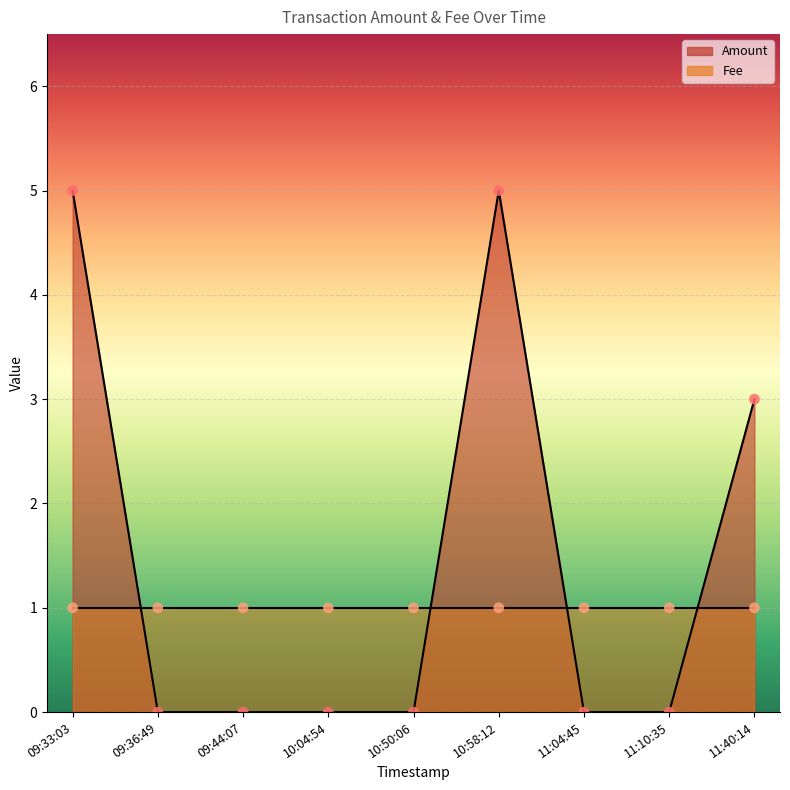

At how many categories does at least one series exceed 0?

9